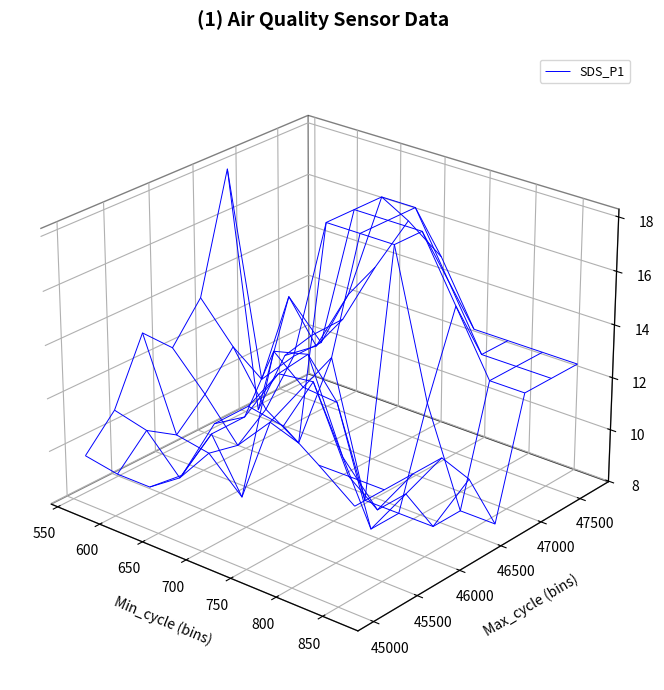

What is the difference between the maximum and second lowest values?

12.3